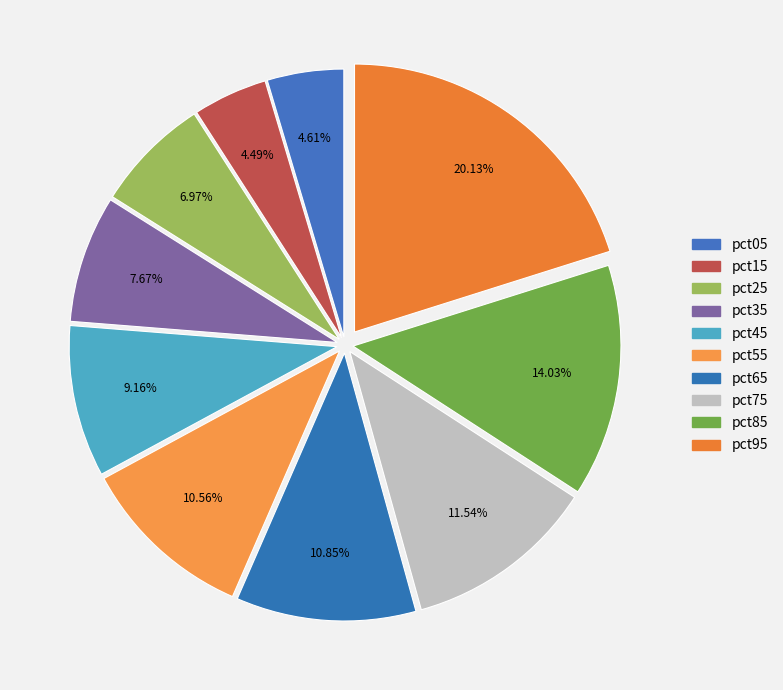

Do pct65 and pct05 together represent more than half of the pie?

No